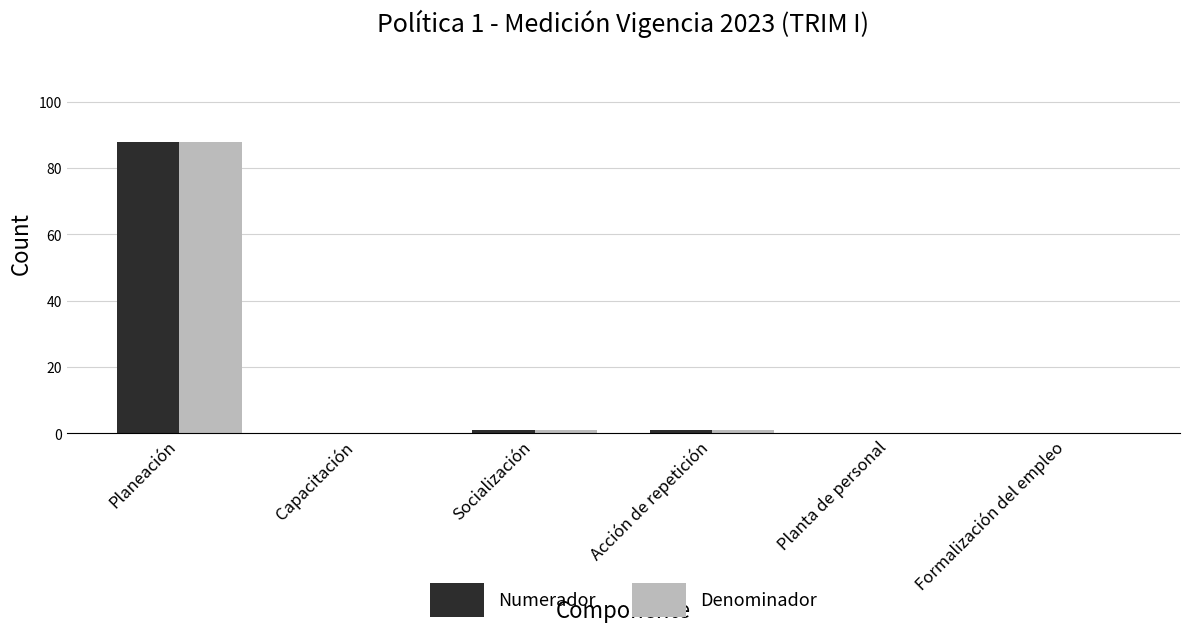

How many series are shown in this chart?

2